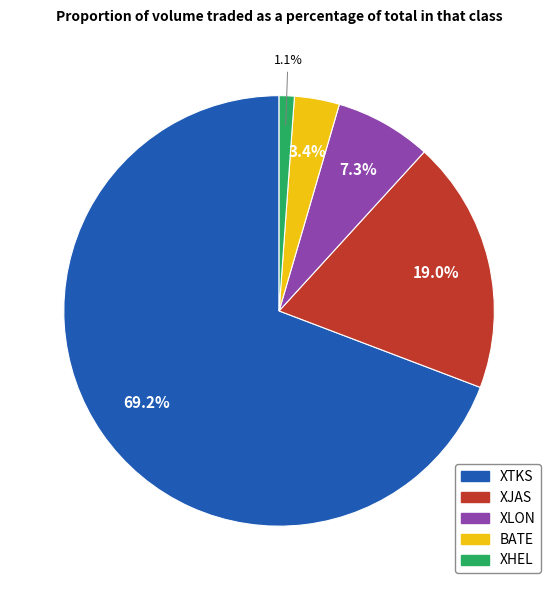

True or false: XHEL accounts for 11% of the total.

False